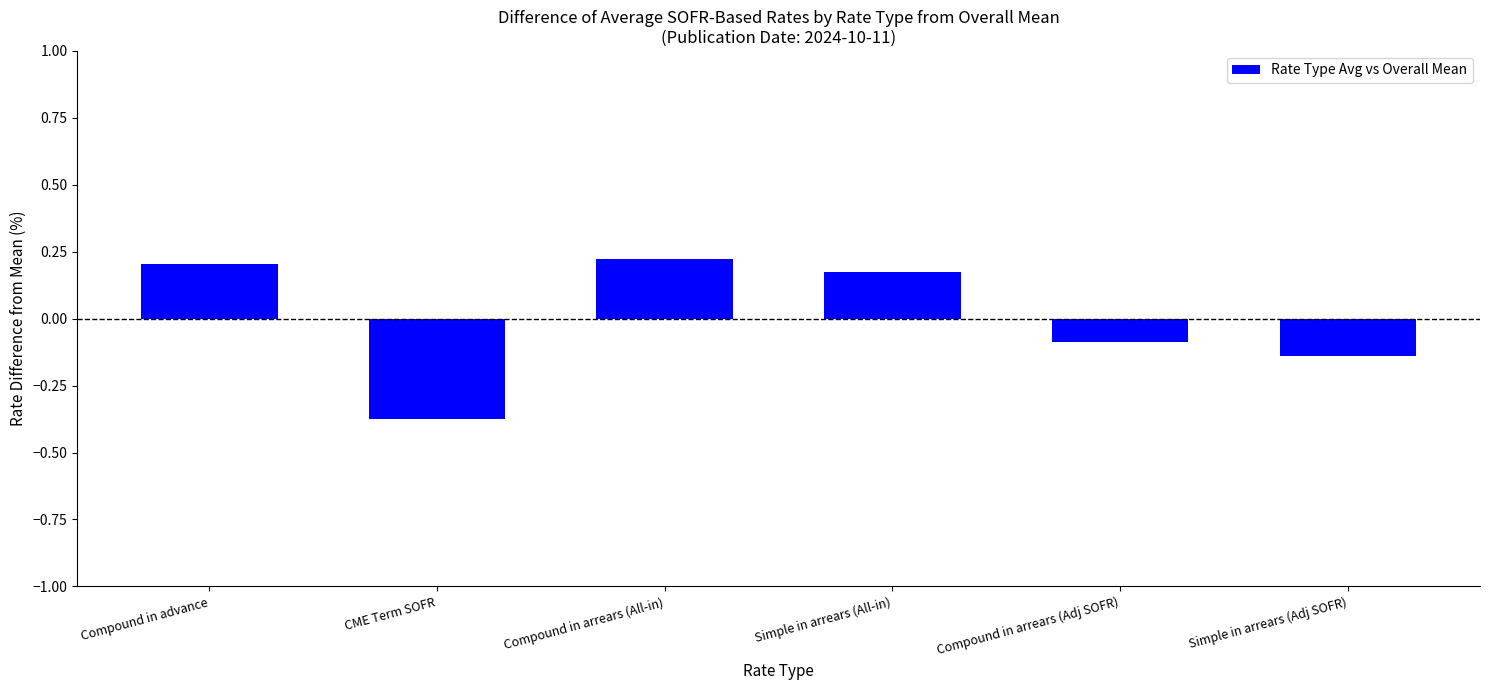

Count the values in the range 0 to 1.

3